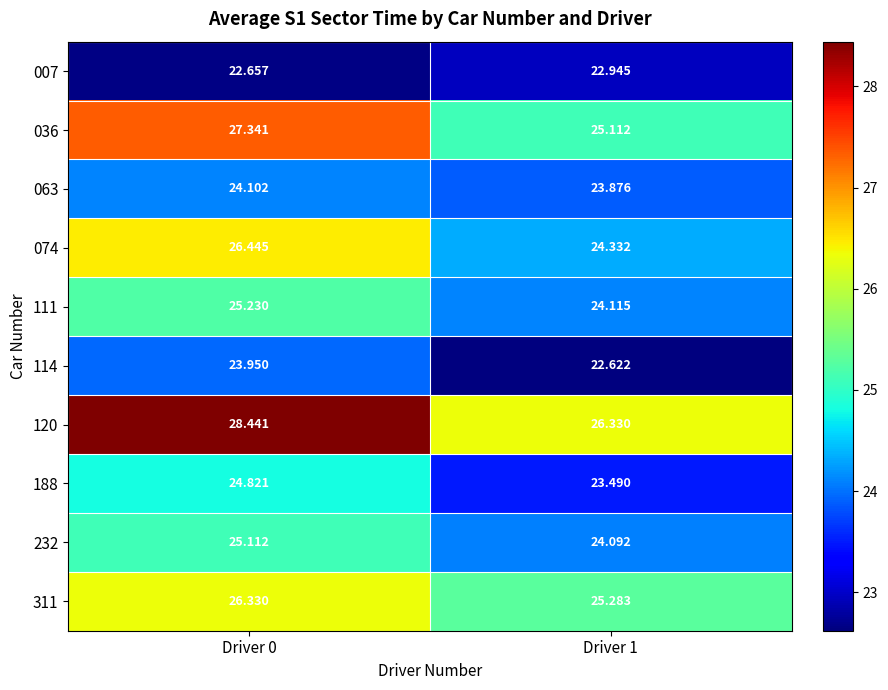

Is the value of 111 at Driver 1 greater than the value of 311 at Driver 0?

No